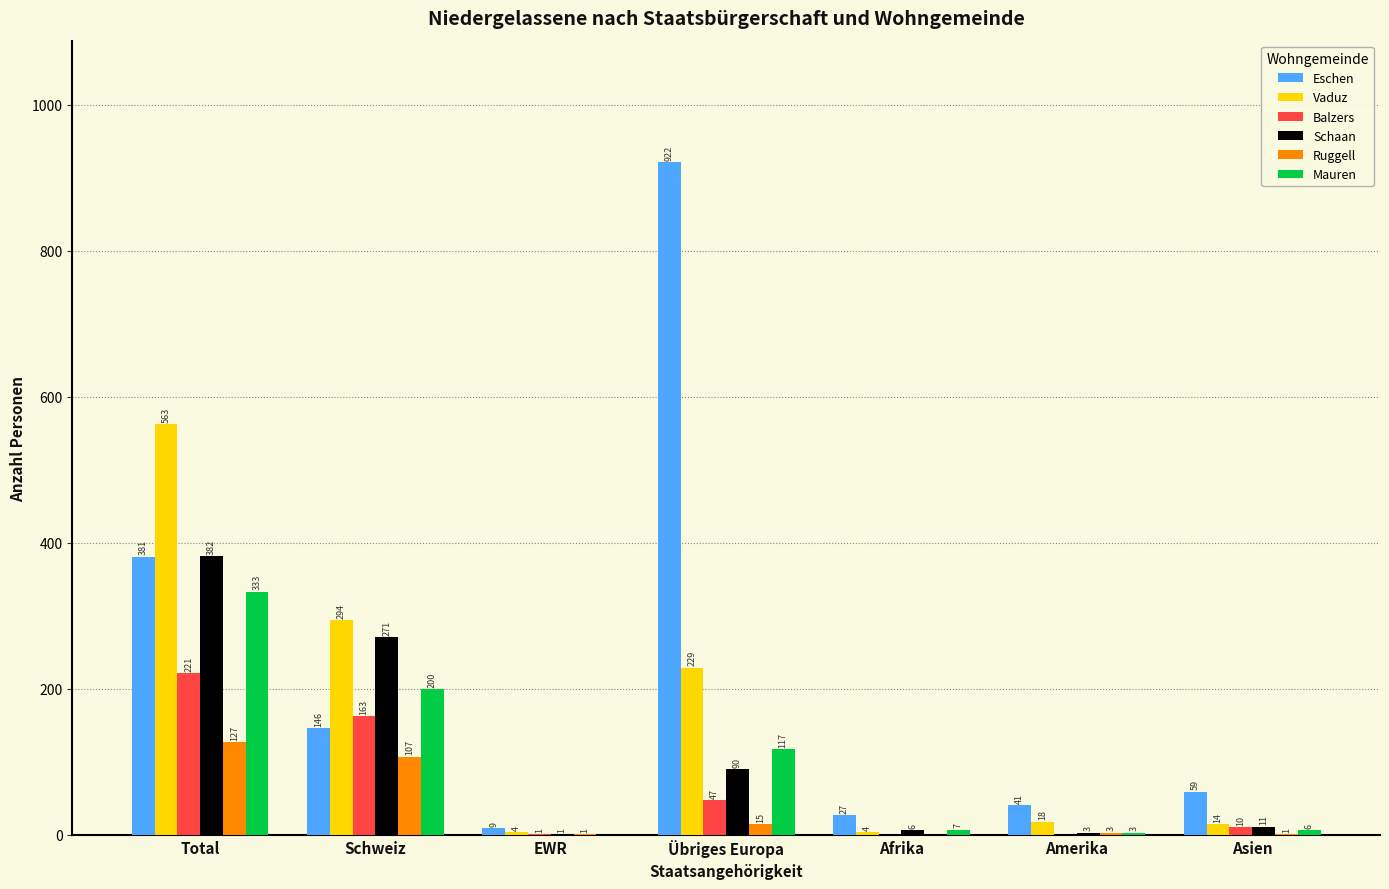

Reading left to right, transcribe all the data shown in this chart.

Eschen: Total=381	Schweiz=146	EWR=9	Übriges Europa=922	Afrika=27	Amerika=41	Asien=59
Vaduz: Total=563	Schweiz=294	EWR=4	Übriges Europa=229	Afrika=4	Amerika=18	Asien=14
Balzers: Total=221	Schweiz=163	EWR=1	Übriges Europa=47	Afrika=0	Amerika=0	Asien=10
Schaan: Total=382	Schweiz=271	EWR=1	Übriges Europa=90	Afrika=6	Amerika=3	Asien=11
Ruggell: Total=127	Schweiz=107	EWR=1	Übriges Europa=15	Afrika=0	Amerika=3	Asien=1
Mauren: Total=333	Schweiz=200	EWR=0	Übriges Europa=117	Afrika=7	Amerika=3	Asien=6